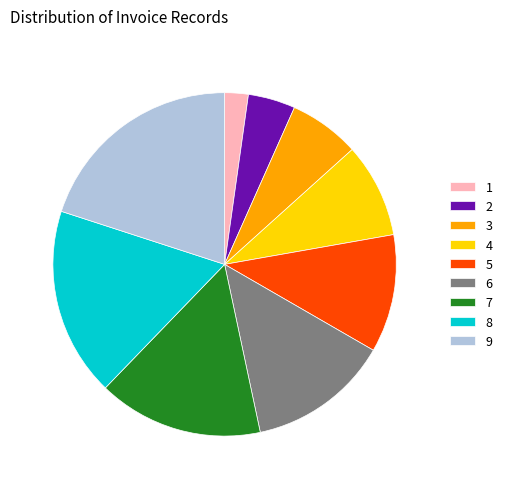

Combined, do 3 and 9 account for over 50%?

No